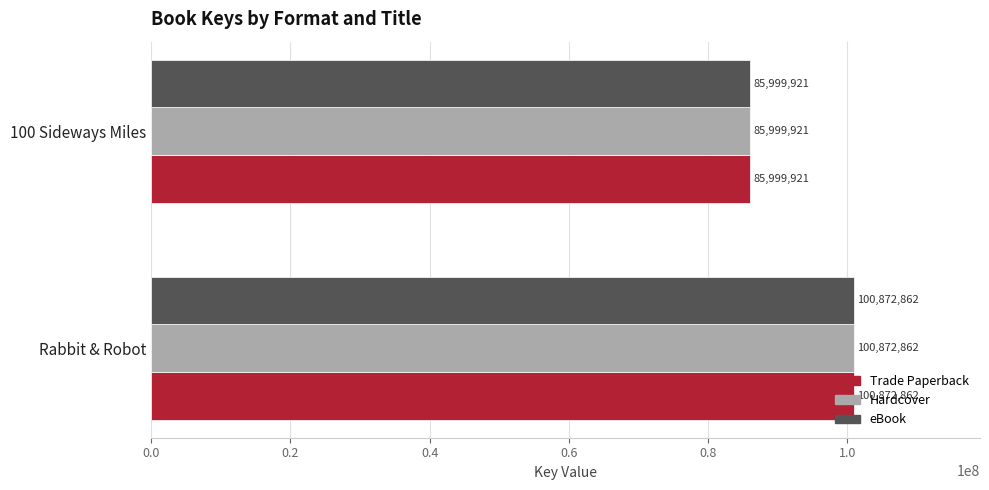

List the labels in order of Hardcover value, largest first.

Rabbit & Robot, 100 Sideways Miles